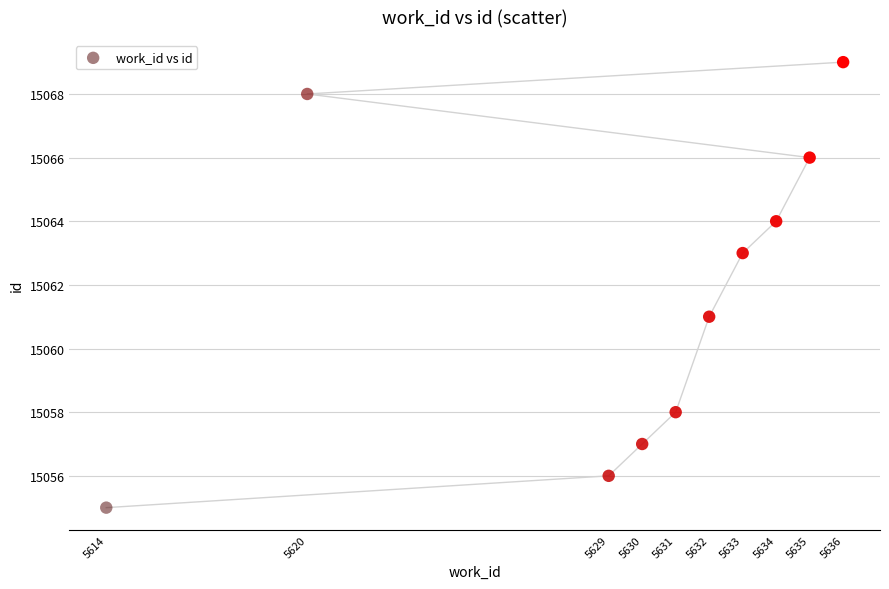

What is the average Y value?

15062